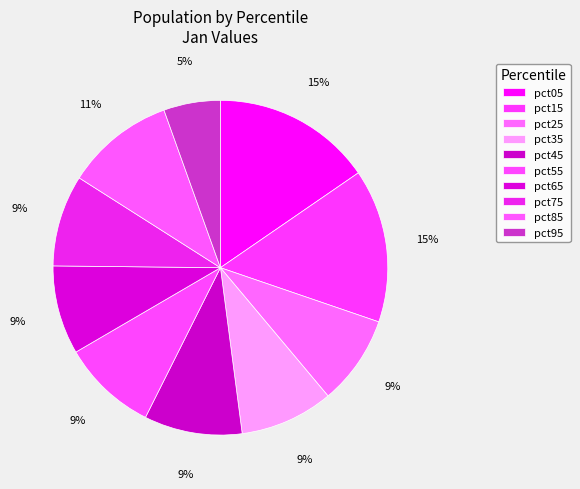

Which has a higher value, pct85 or pct65?

pct85